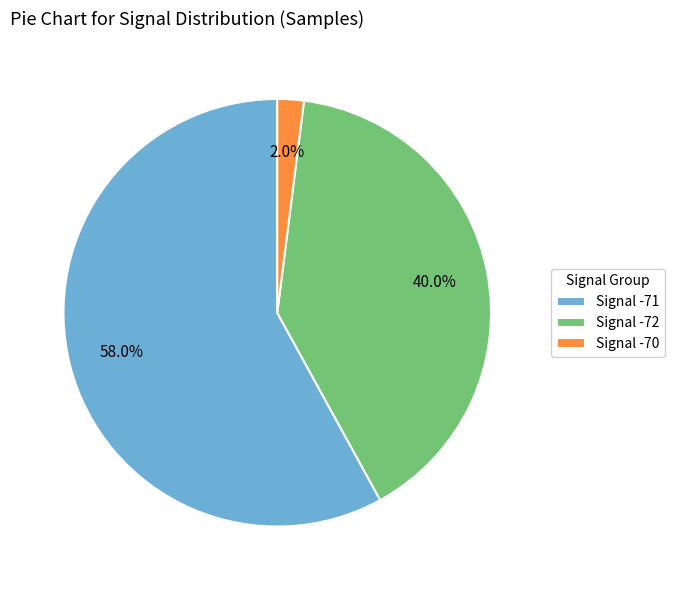

Which slice is the smallest?

Signal -70